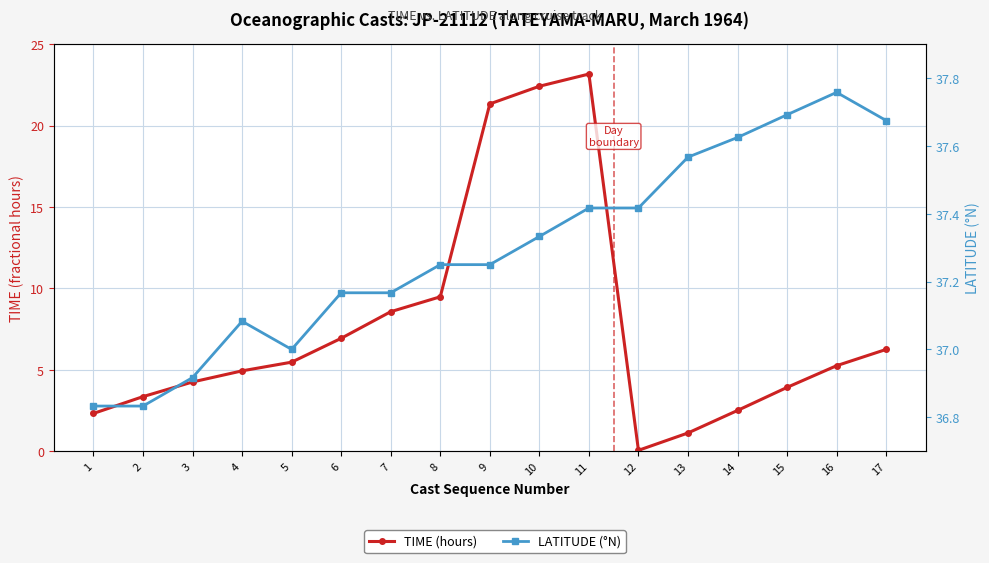

At which category is the sum across all series the highest?

11